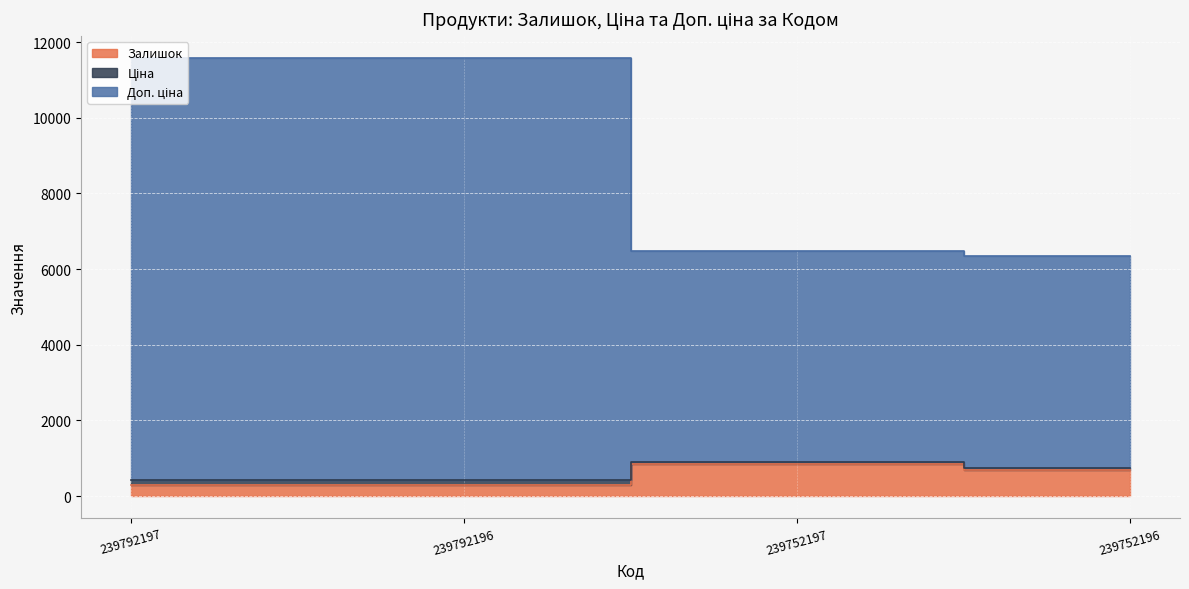

True or false: Ціна and Залишок intersect in this chart.

False